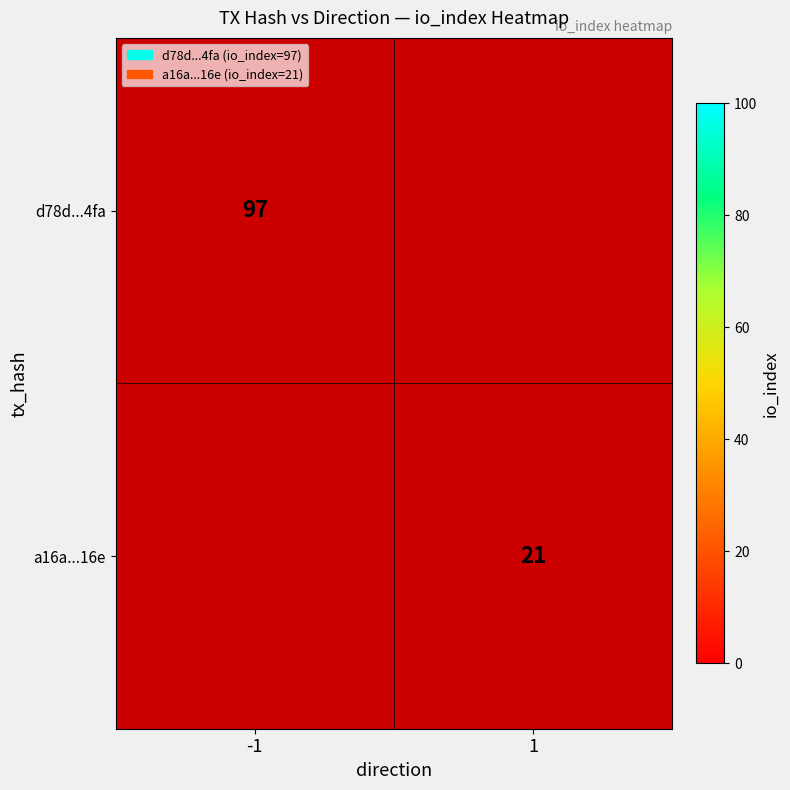

Is it true that d78d...4fa equals 97 at -1?

True